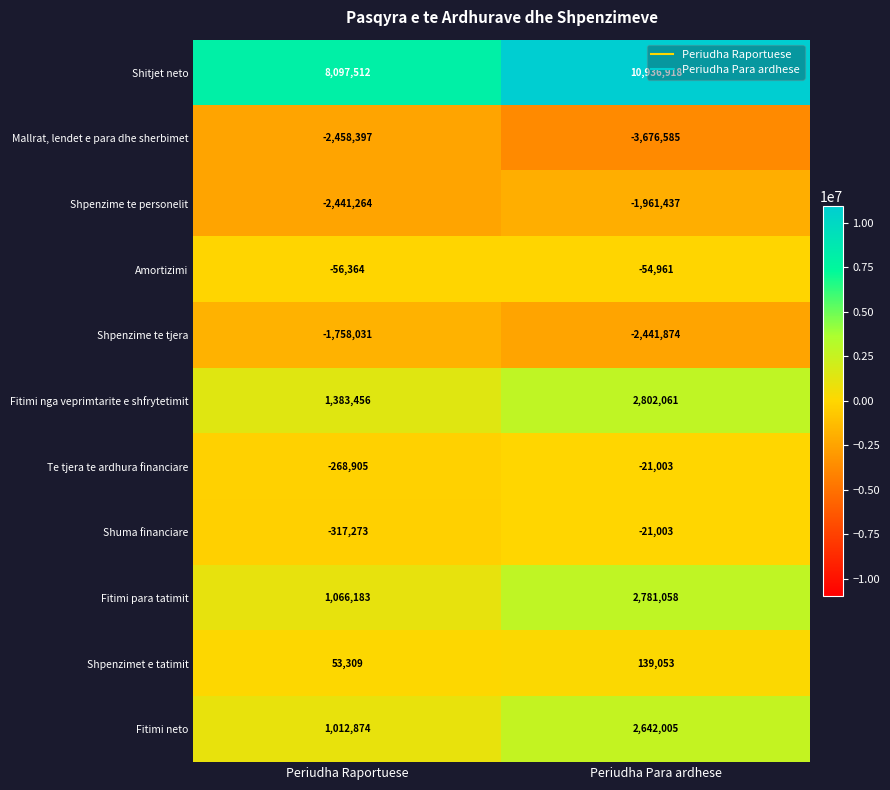

Is it true that Fitimi para tatimit equals 1066183 at Periudha Raportuese?

True